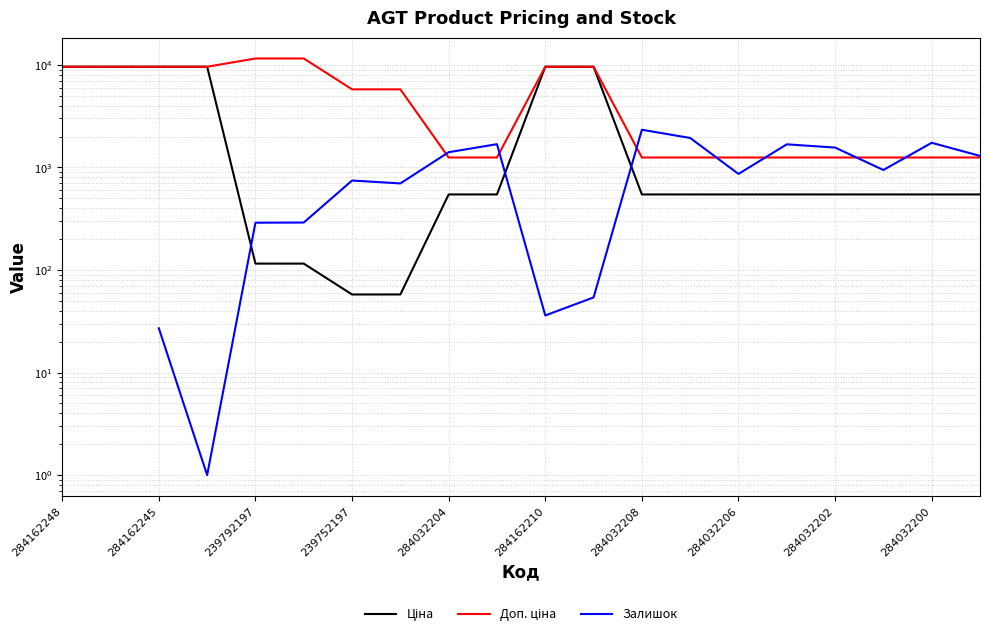

True or false: Ціна and Доп. ціна intersect in this chart.

False